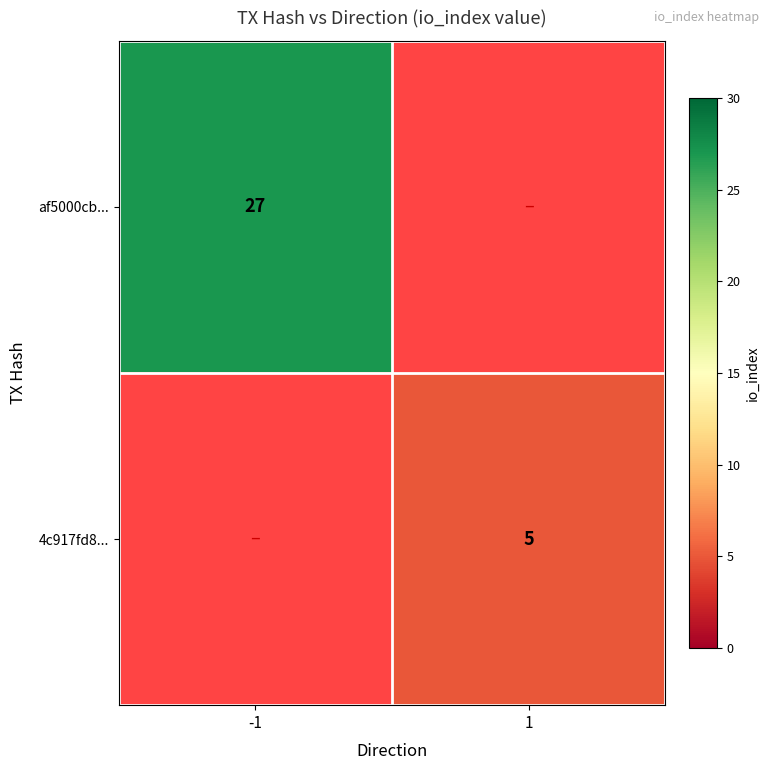

Is it true that af5000cb... equals 27 at -1?

True